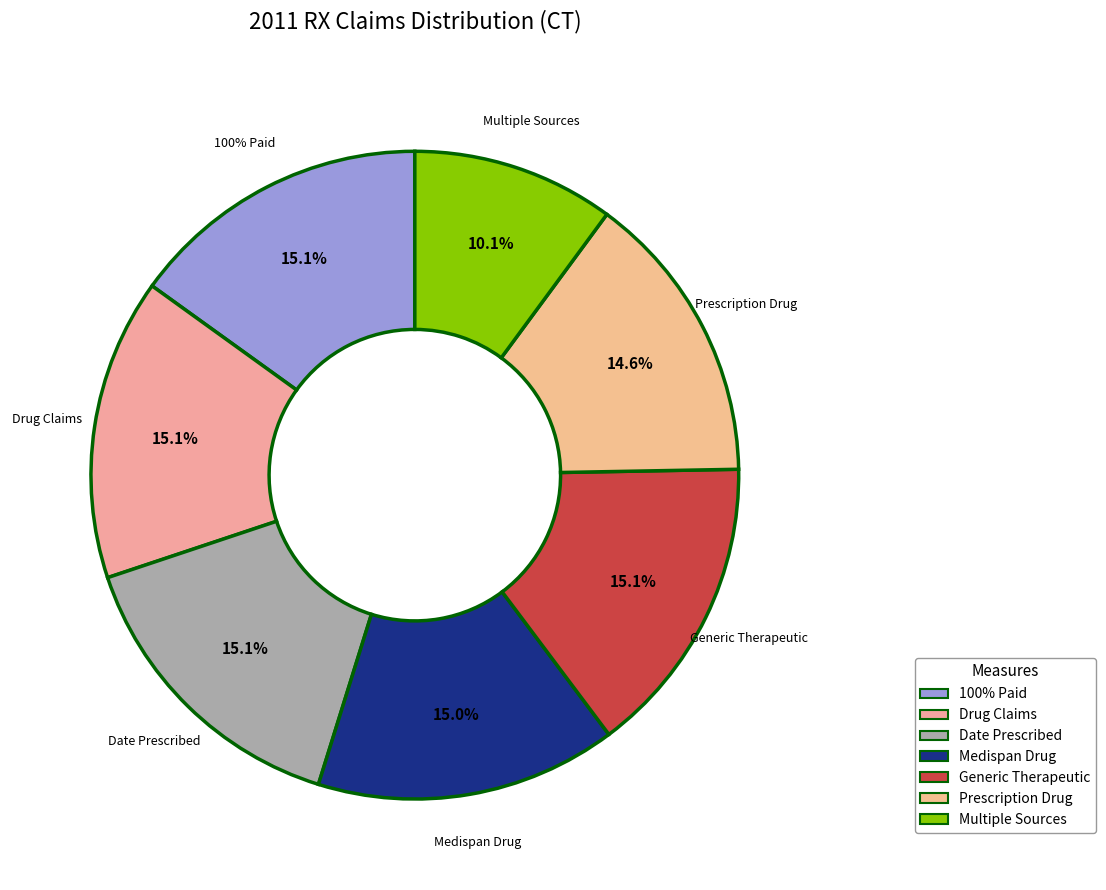

What is the total percentage of % Claims with > $0 Paid and % Drug Claims (MAX TOS = 16)?

30.1%